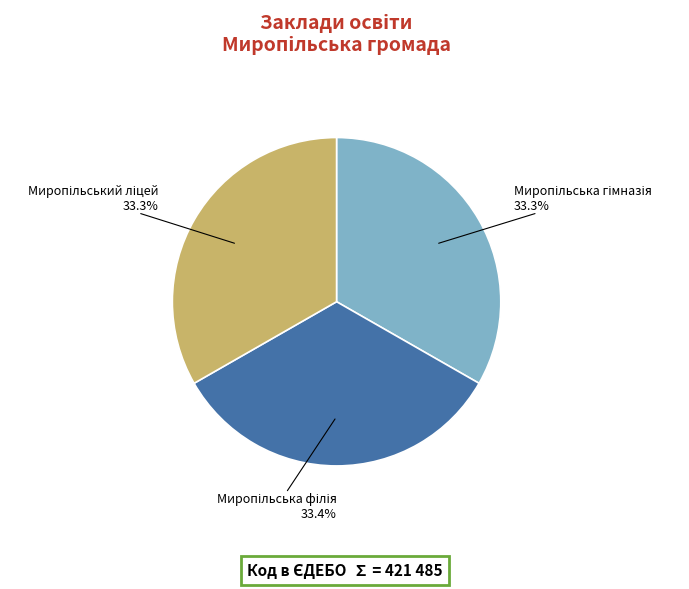

Does any single category account for the majority?

No